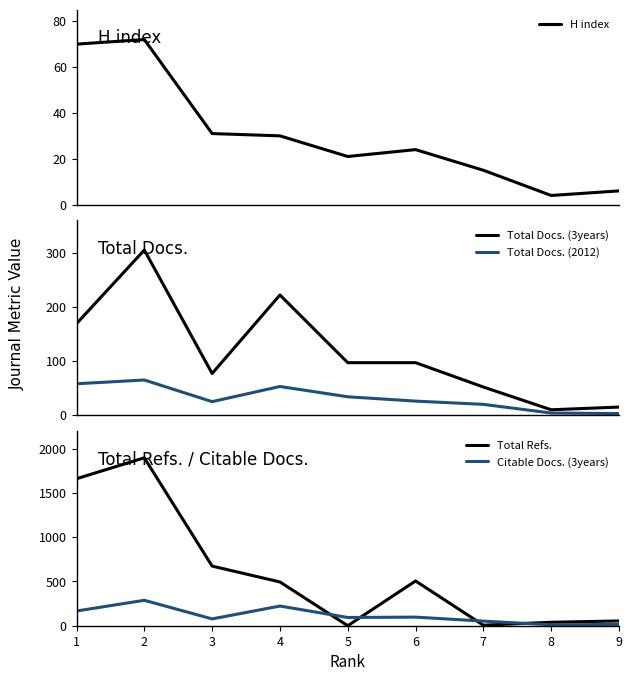

At which category does the chart reach its minimum across all series?

5